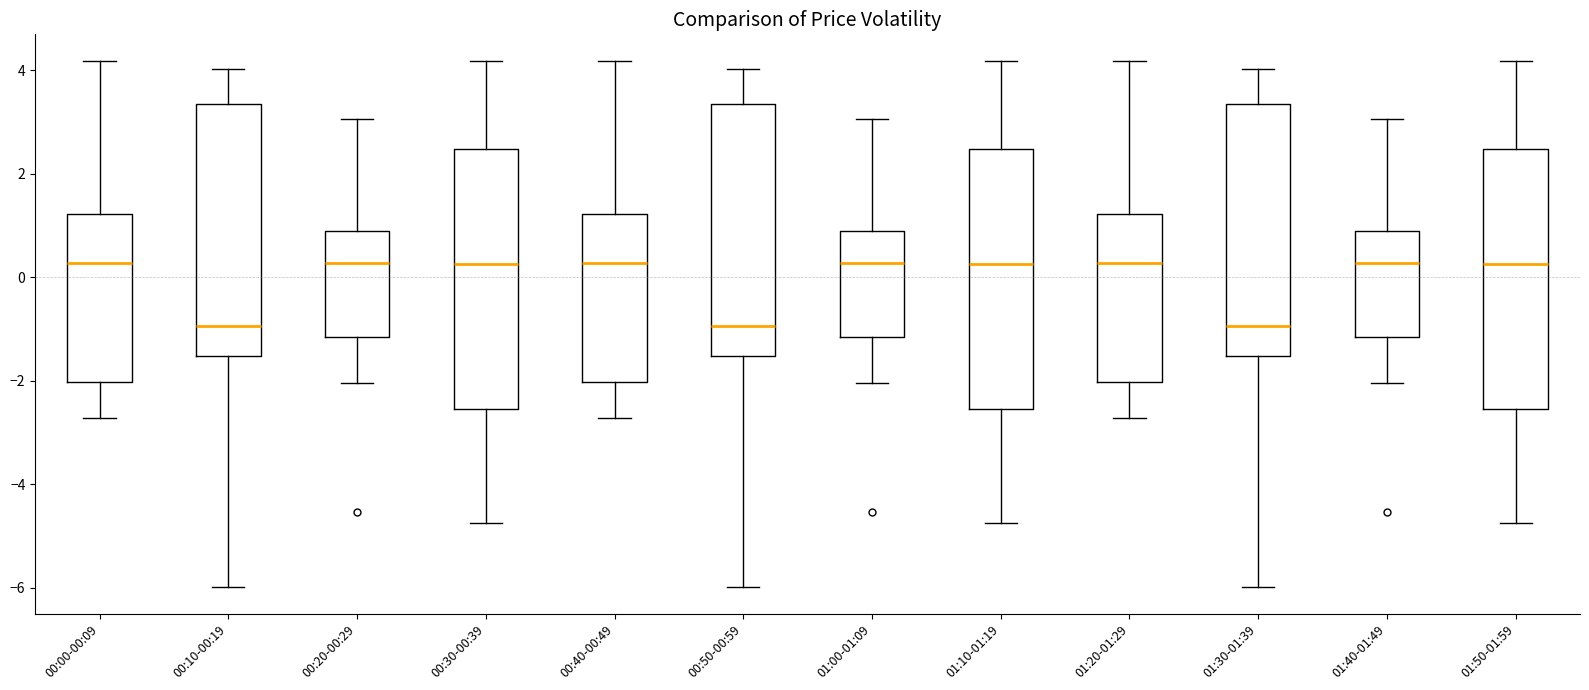

Reading left to right, transcribe this box plot: for each box, give where its median line is, the range the box spans, and where its two whiskers end, as read against the y-axis. The values are not printed on the chart, so give them approximately, as read against the axis.

00:00-00:09: median 0.2, box -2.0 to 1.2, whiskers -2.8 to 4.2
00:10-00:19: median -1.0, box -1.6 to 3.4, whiskers -6.0 to 4.0
00:20-00:29: median 0.2, box -1.2 to 0.8, whiskers -2.0 to 3.0
00:30-00:39: median 0.2, box -2.6 to 2.4, whiskers -4.8 to 4.2
00:40-00:49: median 0.2, box -2.0 to 1.2, whiskers -2.8 to 4.2
00:50-00:59: median -1.0, box -1.6 to 3.4, whiskers -6.0 to 4.0
01:00-01:09: median 0.2, box -1.2 to 0.8, whiskers -2.0 to 3.0
01:10-01:19: median 0.2, box -2.6 to 2.4, whiskers -4.8 to 4.2
01:20-01:29: median 0.2, box -2.0 to 1.2, whiskers -2.8 to 4.2
01:30-01:39: median -1.0, box -1.6 to 3.4, whiskers -6.0 to 4.0
01:40-01:49: median 0.2, box -1.2 to 0.8, whiskers -2.0 to 3.0
01:50-01:59: median 0.2, box -2.6 to 2.4, whiskers -4.8 to 4.2